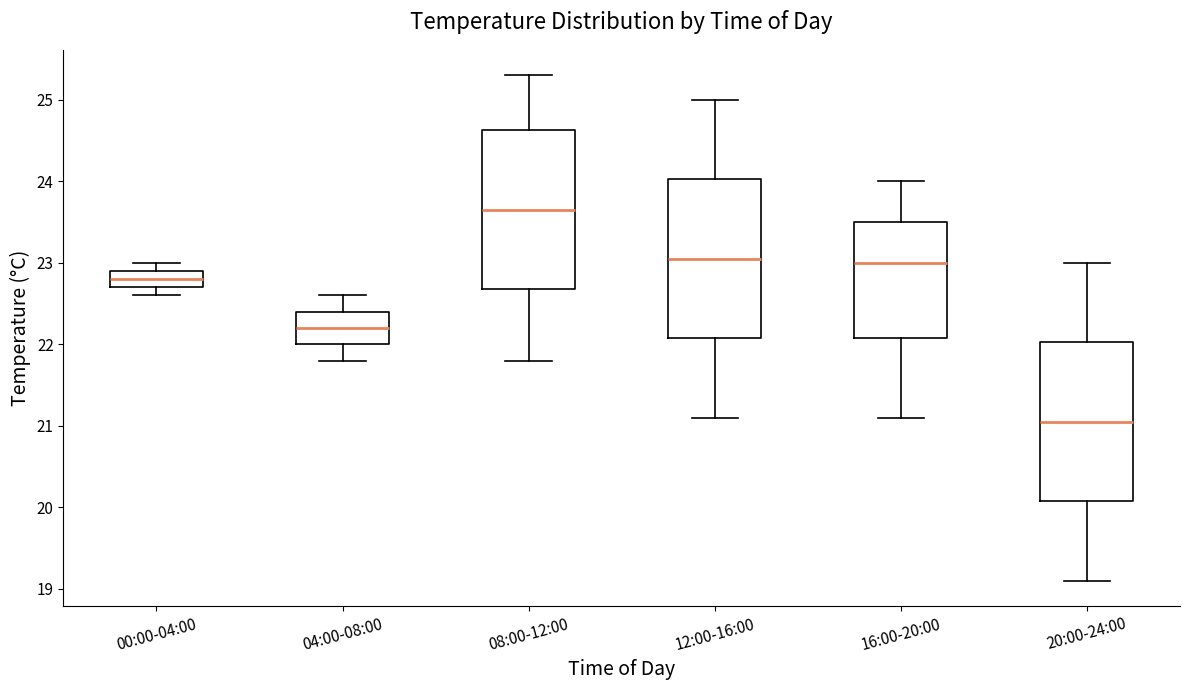

Where is the upper edge of the box for 00:00-04:00 on the y-axis? The values are not printed on the chart, so give them approximately, as read against the axis.

22.9